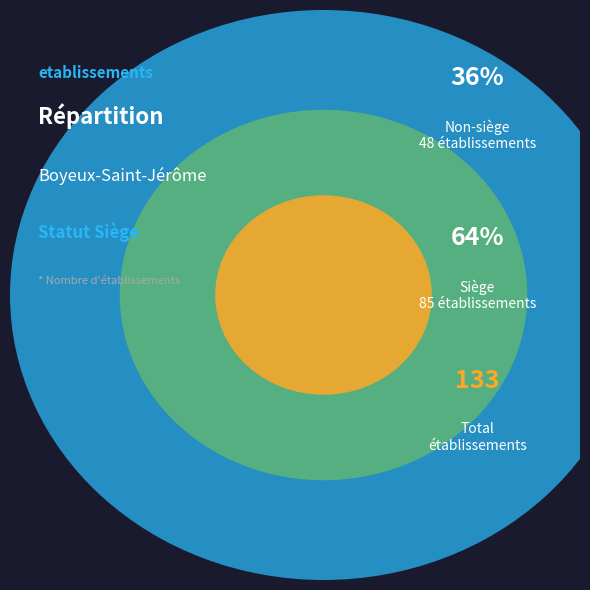

Count the number of slices in the pie.

2